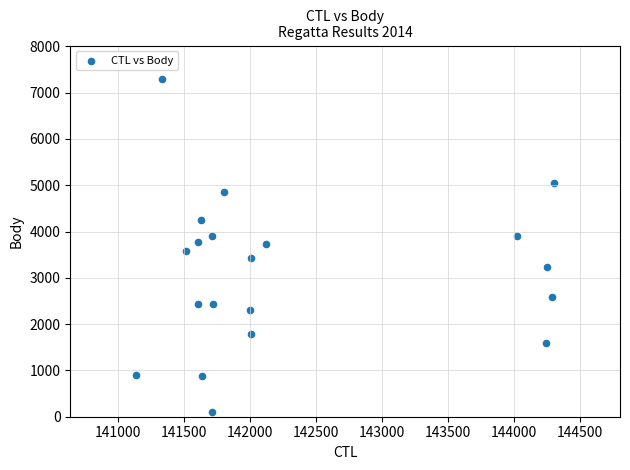

What is the range of Y values (max minus min)?

7189